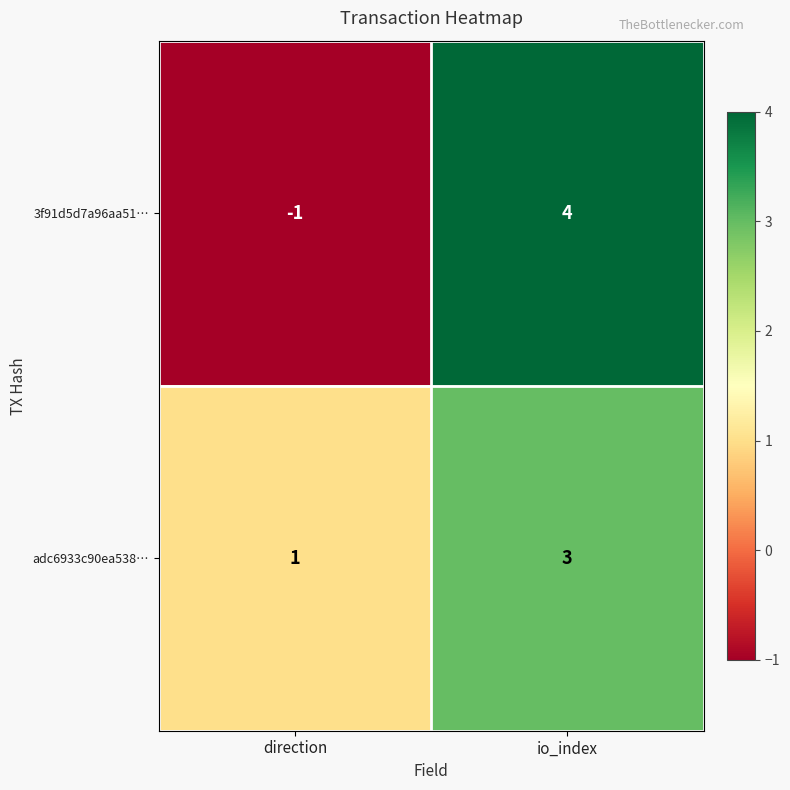

What is the smallest value displayed?

-1